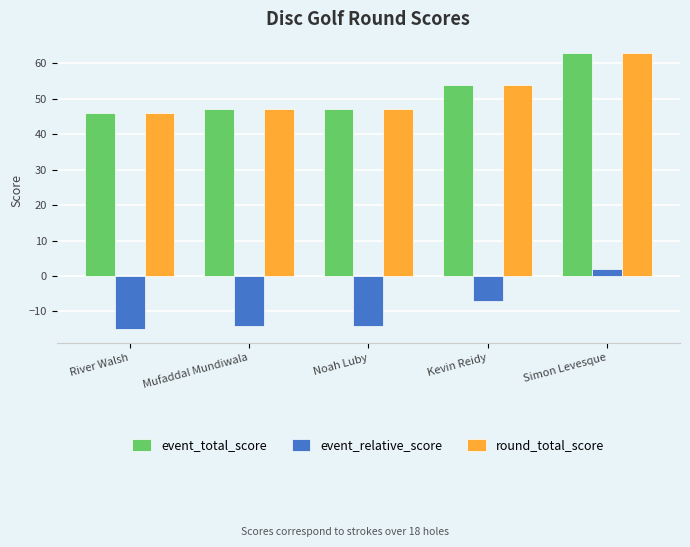

At how many categories does at least one series exceed 16?

5